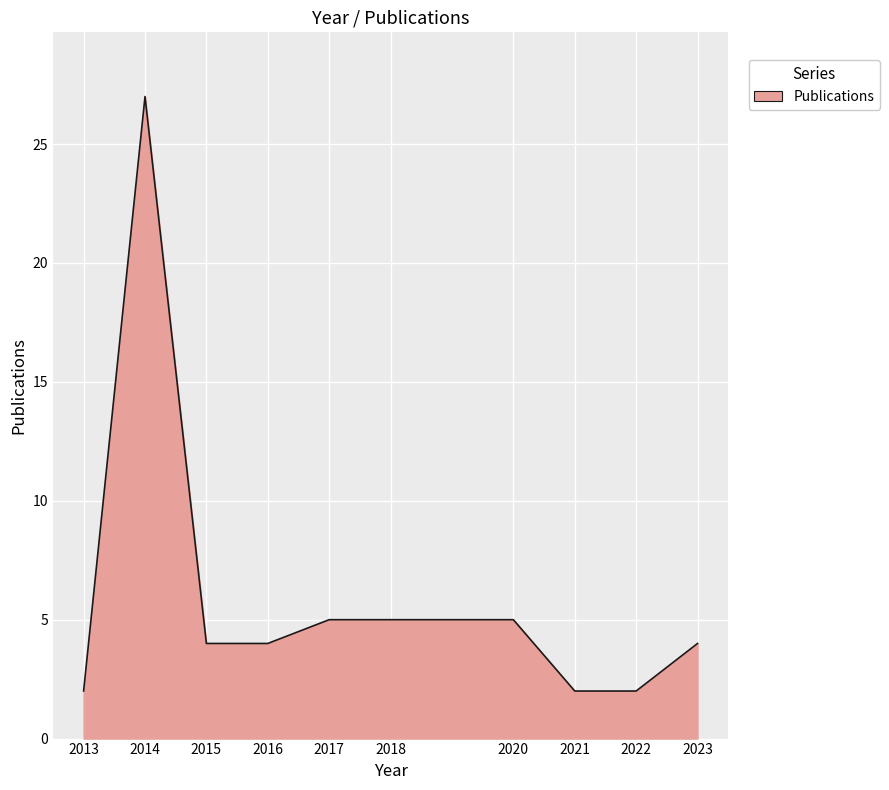

How many lines are shown in the chart?

1